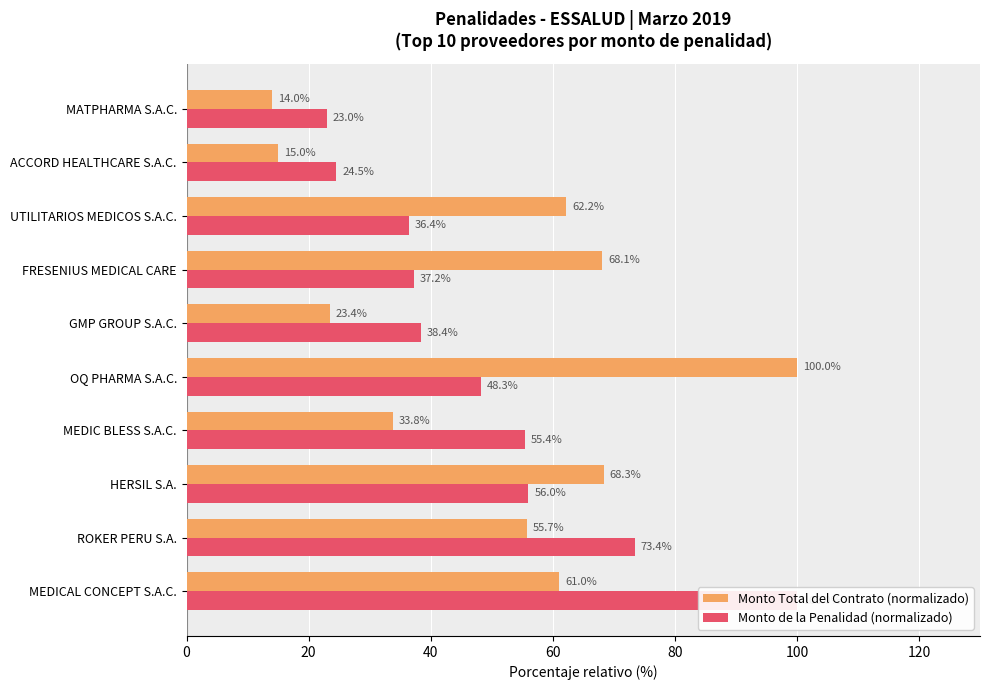

What is the lowest value of the Monto de la Penalidad (normalizado) series?

23.0